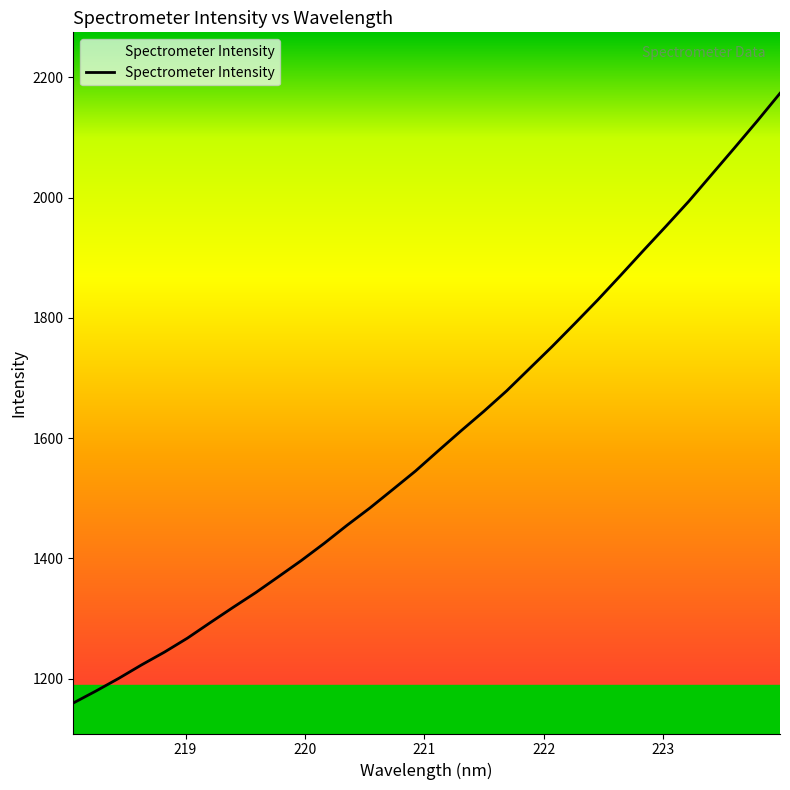

What is the greatest value displayed?

2173.5